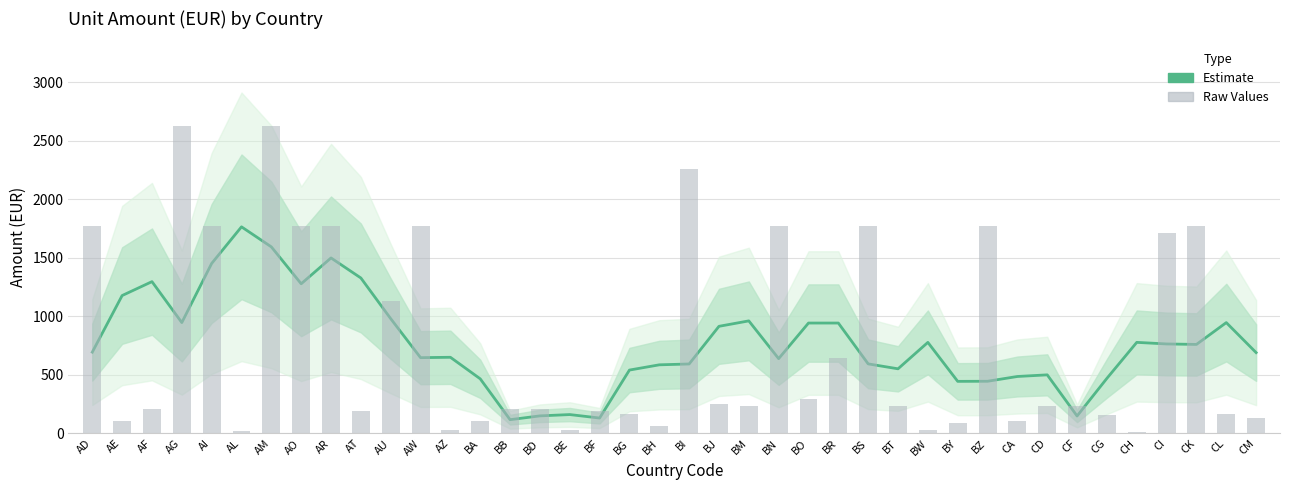

Reading right to left, transcribe all the data shown in this chart.

Estimate: CM=690.7	CL=947.0	CK=760.6	CI=764.6	CH=778.2	CG=471.0	CF=149.4	CD=500.8	CA=486.8	BZ=446.0	BY=445.2	BW=778.0	BT=552.4	BS=594.4	BR=943.2	BO=943.2	BN=639.2	BM=961.6	BJ=915.2	BI=593.6	BH=586.4	BG=541.6	BF=132.0	BE=161.6	BD=150.4	BB=118.0	BA=466.8	AZ=650.8	AW=647.6	AU=980.4	AT=1328.0	AR=1499.2	AO=1278.4	AM=1593.6	AL=1764.8	AI=1452.0	AG=947.2	AF=1296.8	AE=1178.0	AD=694.7
Raw Values: CM=136.0	CL=164.0	CK=1772.0	CI=1716.0	CH=15.0	CG=156.0	CF=232.0	CD=236.0	CA=108.0	BZ=1772.0	BY=86.0	BW=28.0	BT=232.0	BS=1772.0	BR=644.0	BO=296.0	BN=1772.0	BM=232.0	BJ=252.0	BI=2256.0	BH=64.0	BG=164.0	BF=196.0	BE=28.0	BD=208.0	BB=212.0	BA=108.0	AZ=34.0	AW=1772.0	AU=1128.0	AT=196.0	AR=1772.0	AO=1772.0	AM=2628.0	AL=24.0	AI=1772.0	AG=2628.0	AF=208.0	AE=104.0	AD=1772.0